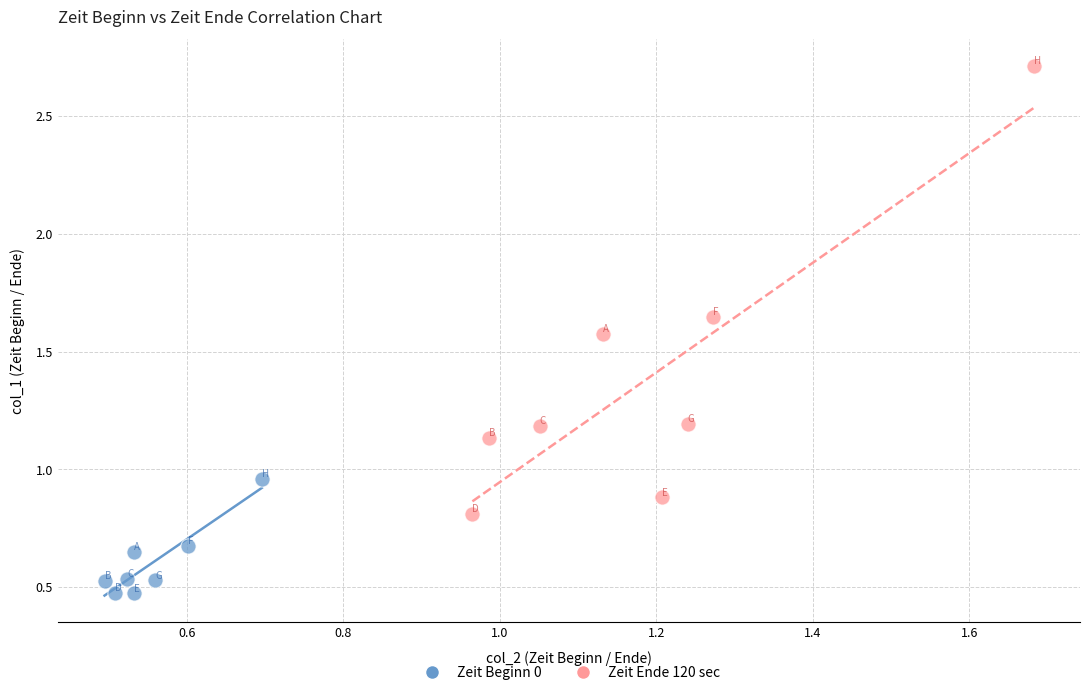

Which series has the widest spread of Y values?

Zeit Ende 120 sec